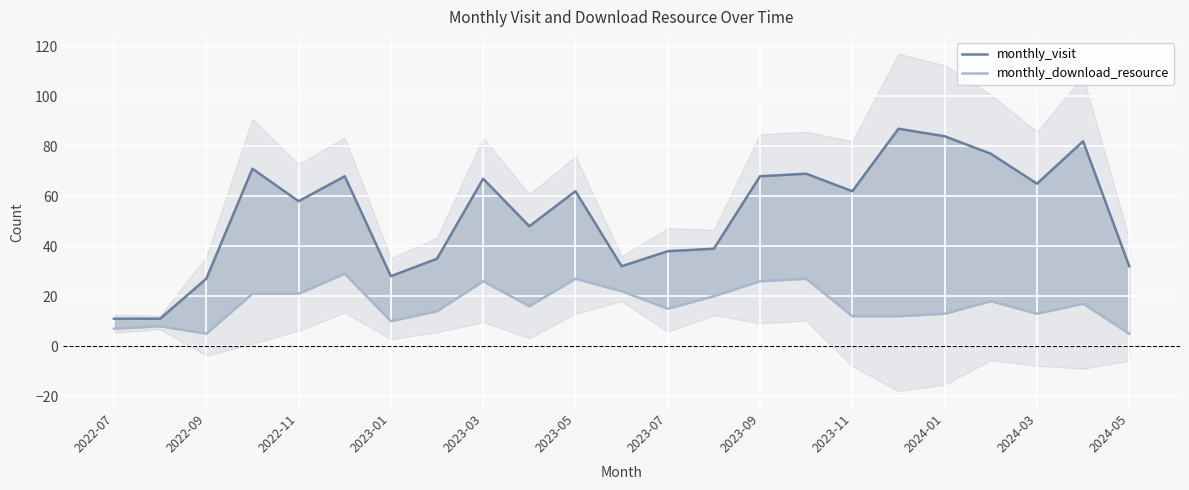

Is the value of monthly_download_resource at 2024-03 greater than the value of monthly_visit at 21?

No